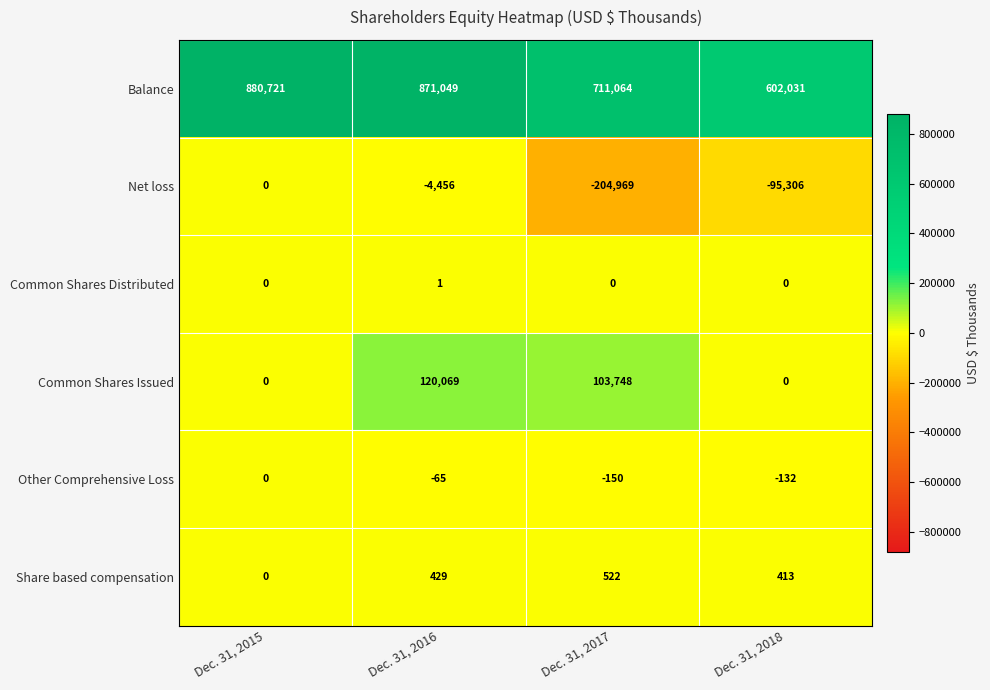

What is the maximum value shown in the chart?

880721